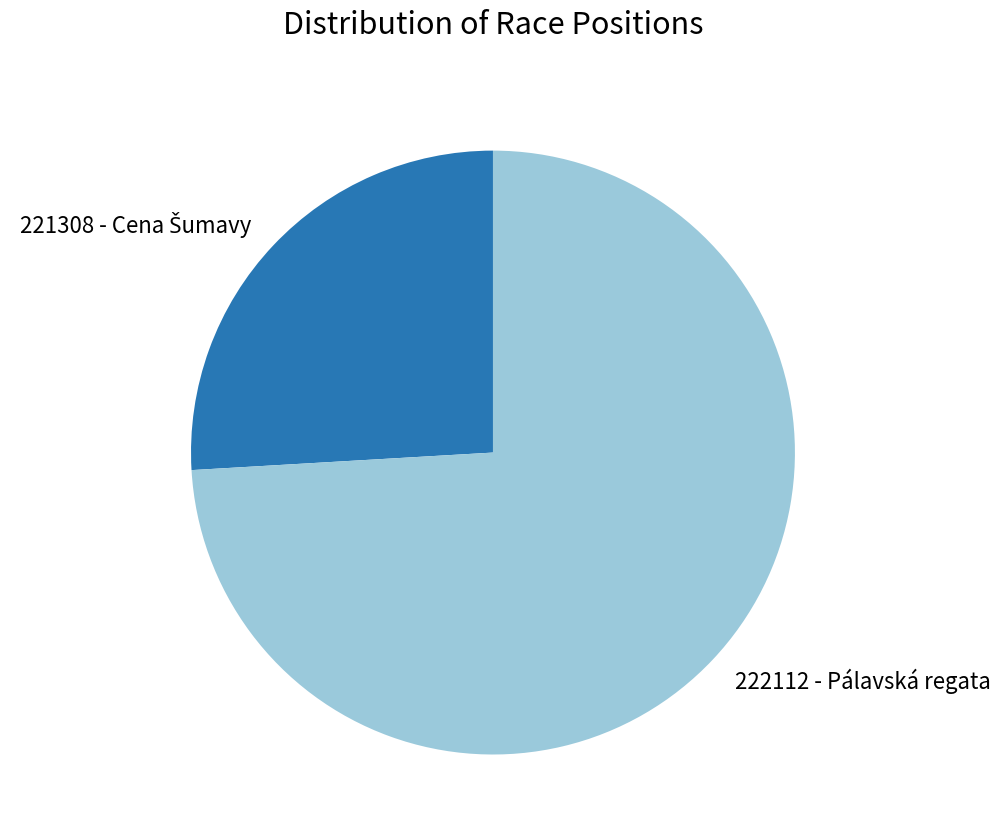

Is there any slice that represents more than half of the pie?

Yes